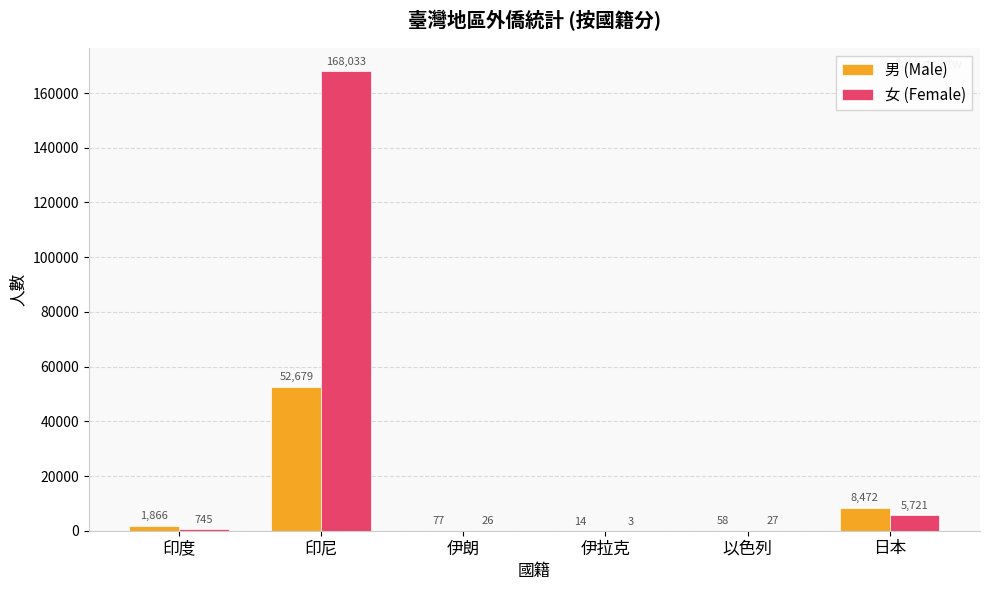

Where is 女 (Female) nearest to the value 84018?

日本